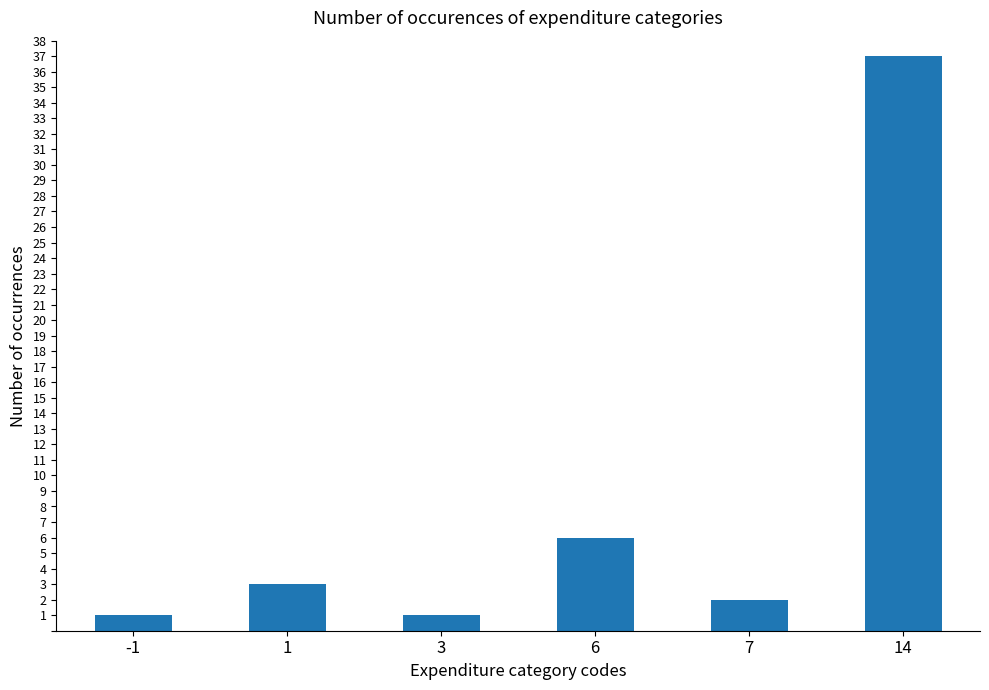

The chart shows a value of 37 at 14. True or false?

True